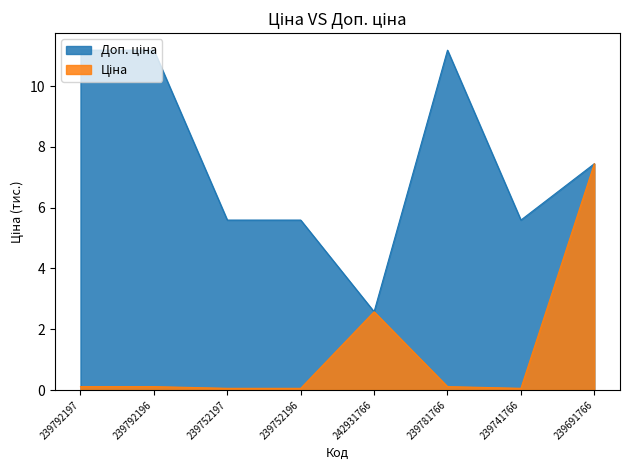

Between 239752196 and 239752197, which is larger?

239752196